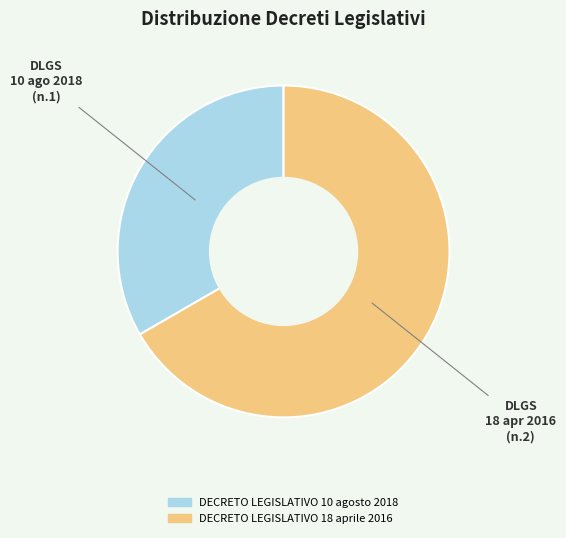

The DECRETO LEGISLATIVO 10 agosto 2018 slice represents 21% of the pie. True or false?

False